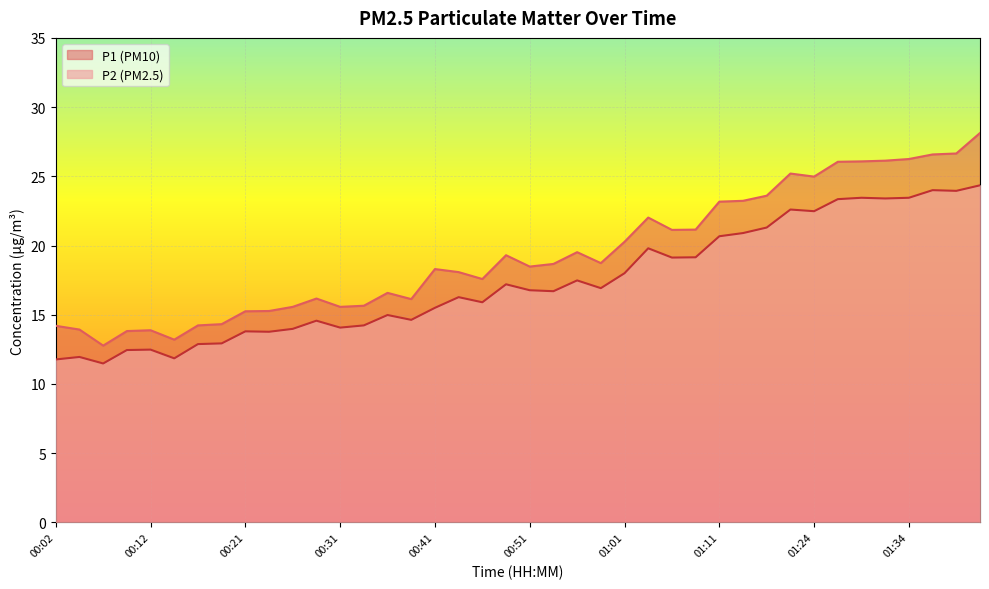

At 01:31, list the series in order from smallest to largest.

P2, P1